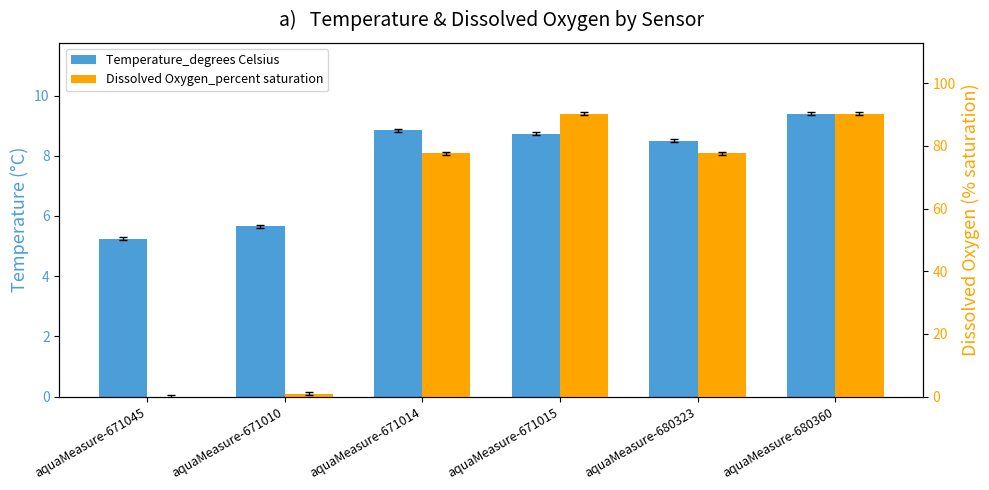

Rank the series by their maximum value, from highest to lowest.

Dissolved Oxygen_percent saturation, Temperature_degrees Celsius